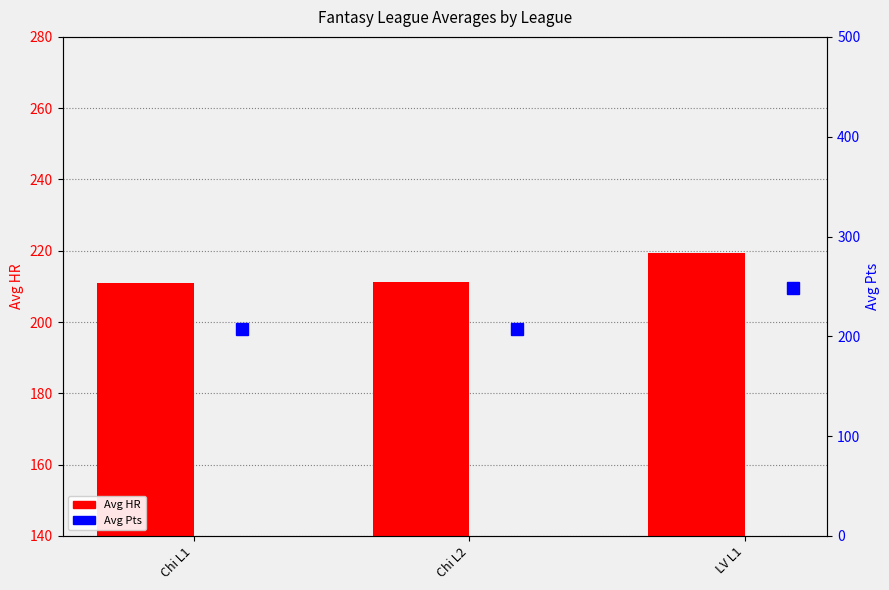

What is the total value across all series at LV L1?

467.6